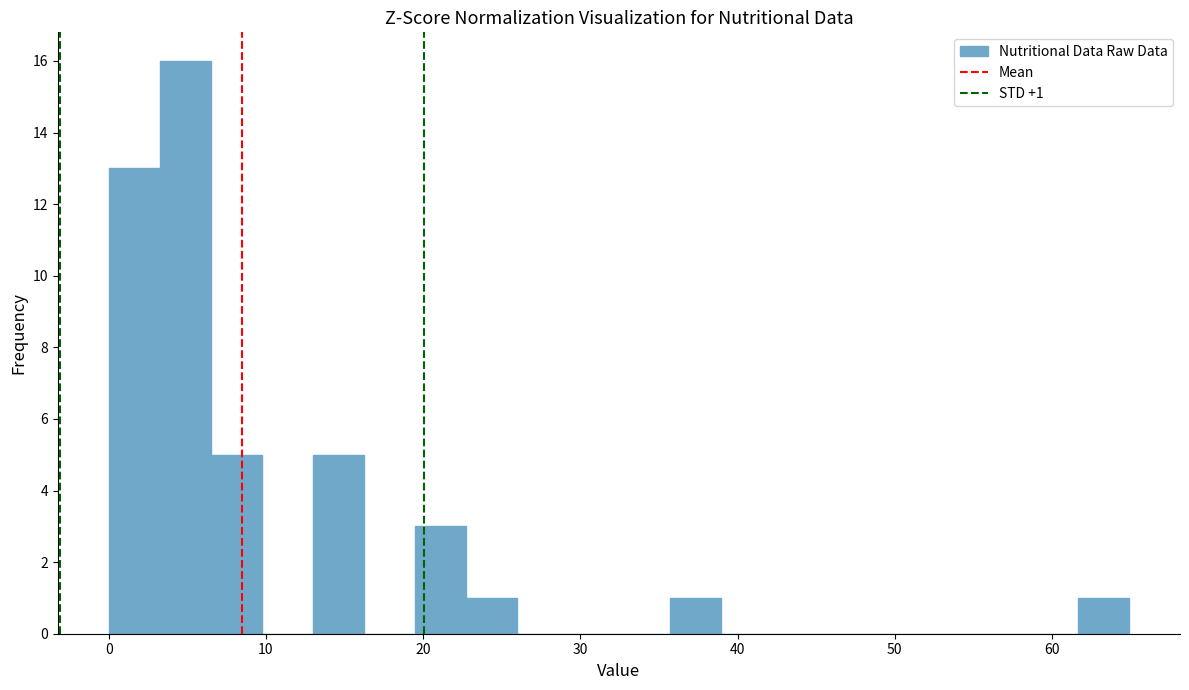

Read against the x-axis, roughly where is the centre of the tallest bar?

5